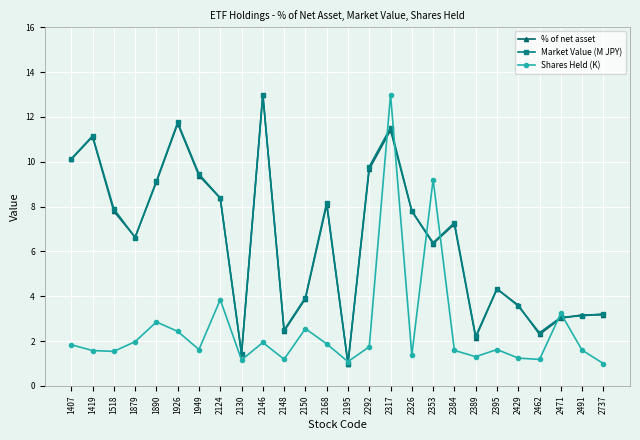

What is the difference between the Shares Held (K) values at 2737 and 2353?

8.2